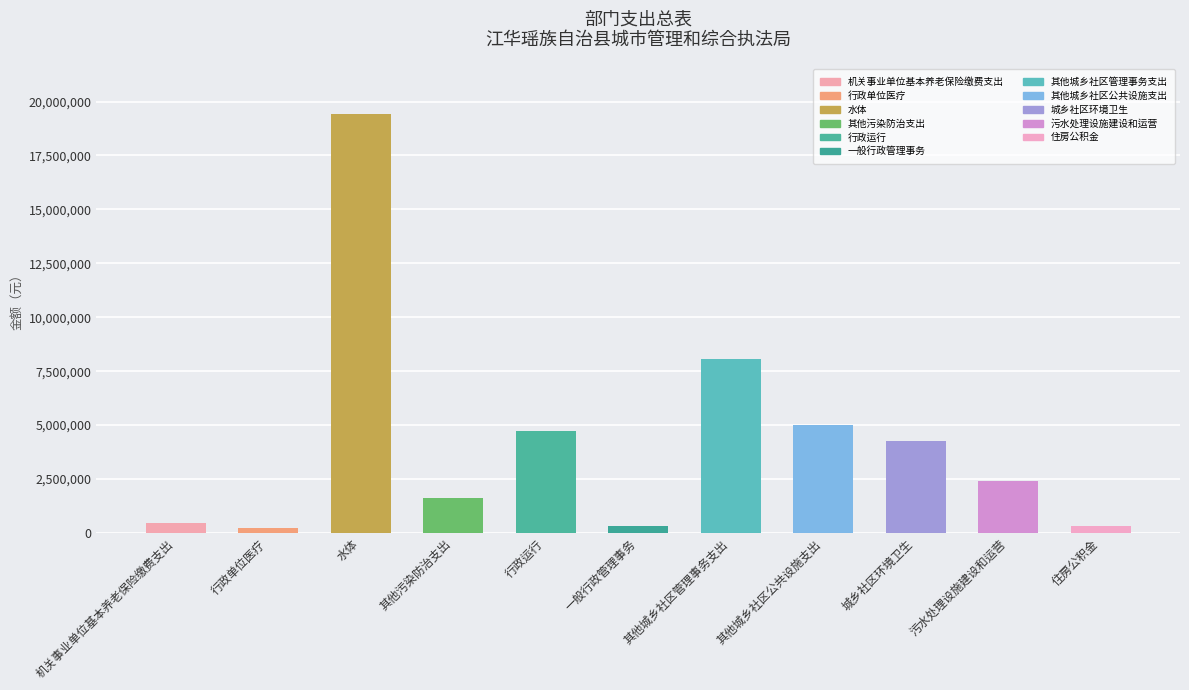

What is the sum of the values at 水体 and 其他城乡社区管理事务支出?

27460000.0